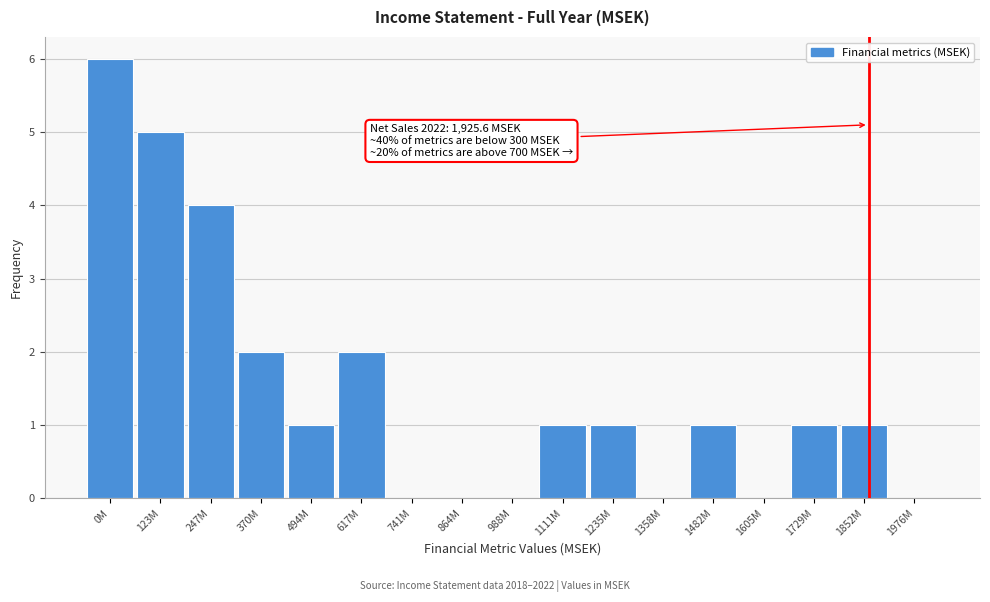

Reading left to right, extract all data points from this chart.

0M=6	123M=5	247M=4	370M=2	494M=1	617M=2	741M=0	864M=0	988M=0	1111M=1	1235M=1	1358M=0	1482M=1	1605M=0	1729M=1	1852M=1	1976M=0